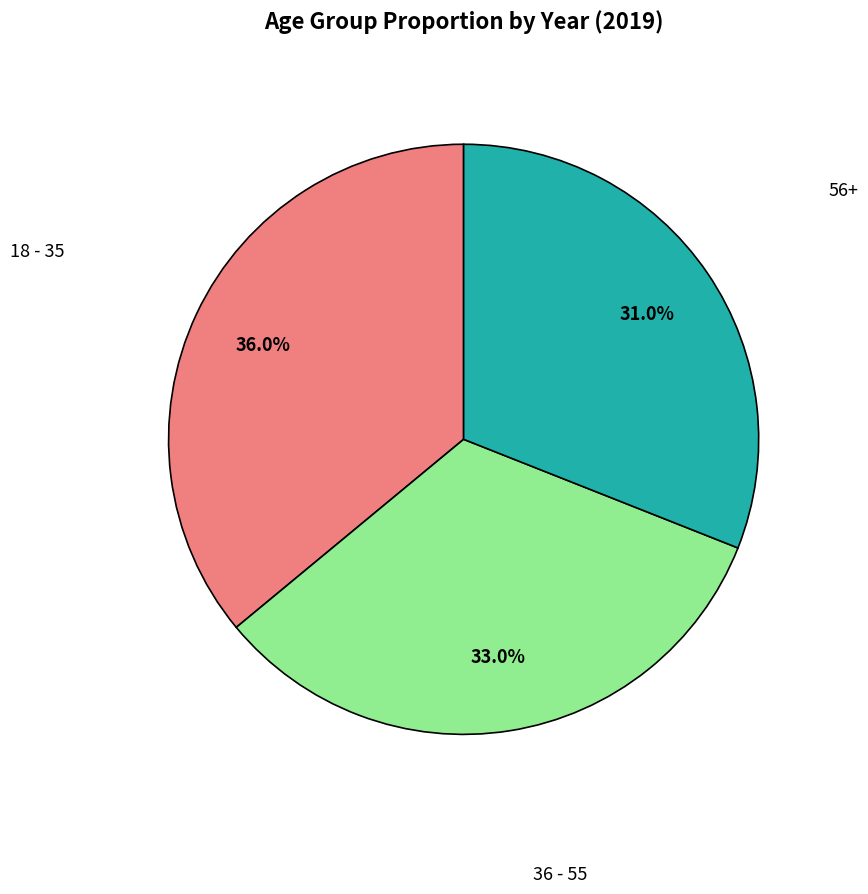

Is 56+ the majority of the pie?

No